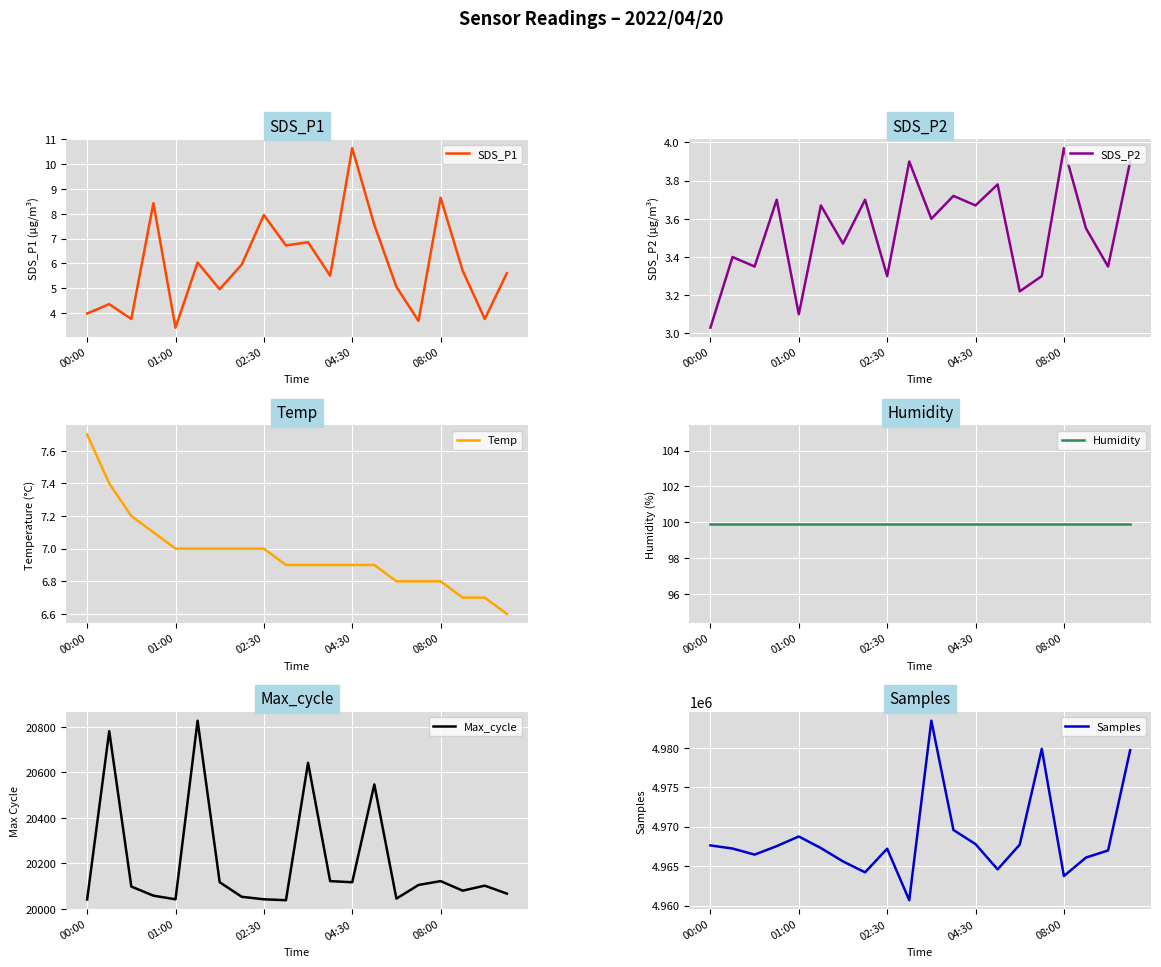

True or false: Samples and Humidity cross at least once.

False